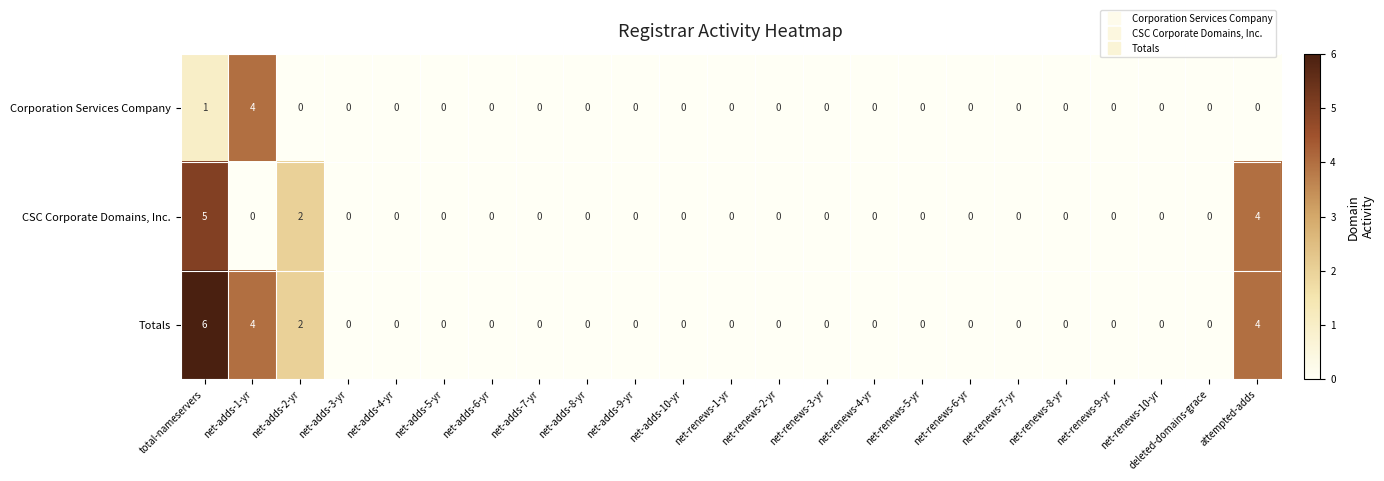

Rank the series by their average value, from lowest to highest.

Corporation Services Company, CSC Corporate Domains, Inc., Totals